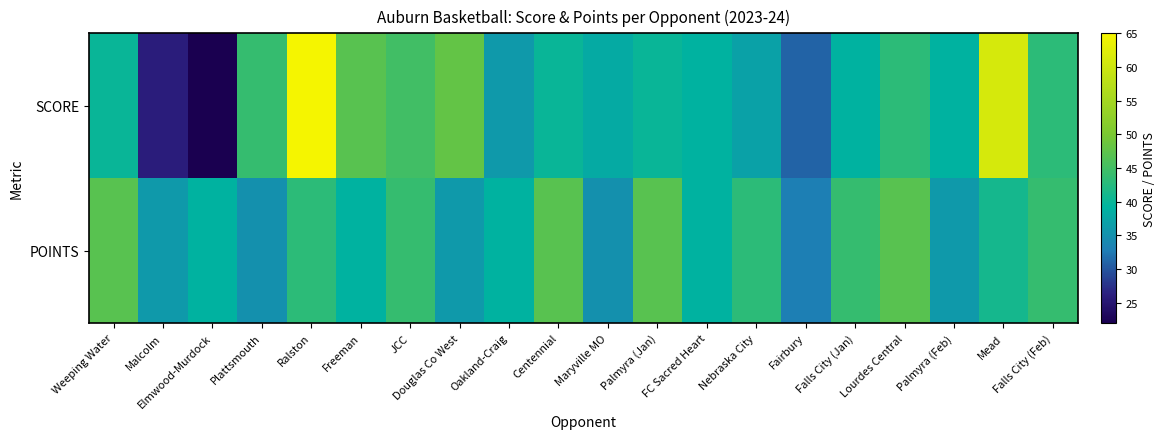

Count the number of data series in this chart.

2